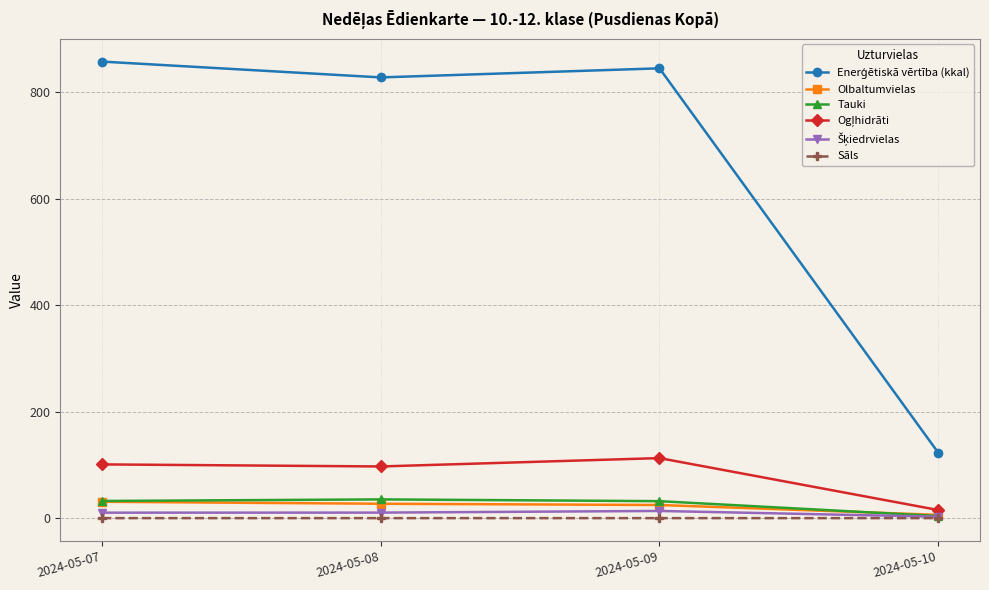

What is the maximum value shown in the chart?

857.5